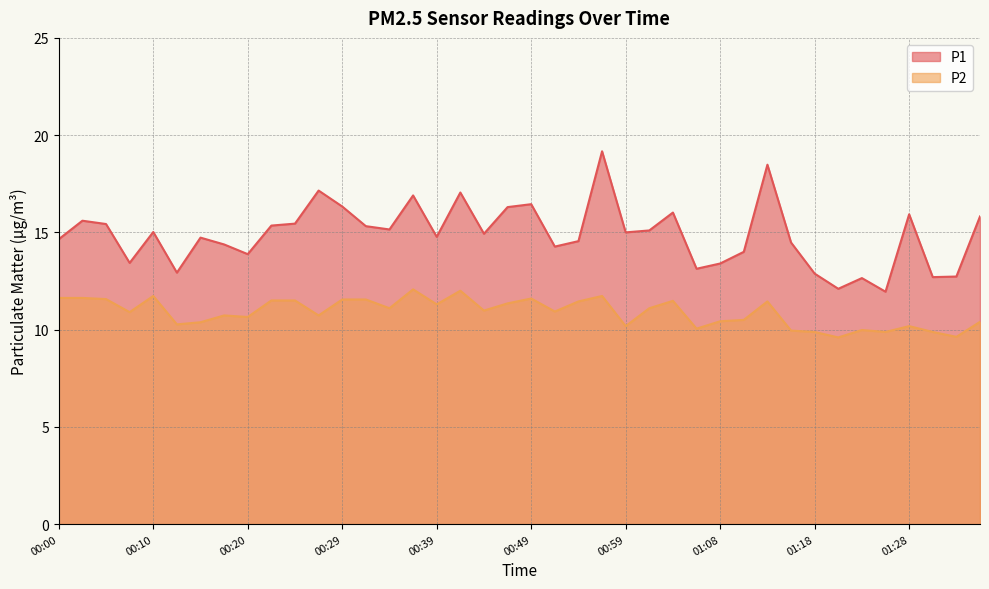

Which category has the highest value across all series?

00:56